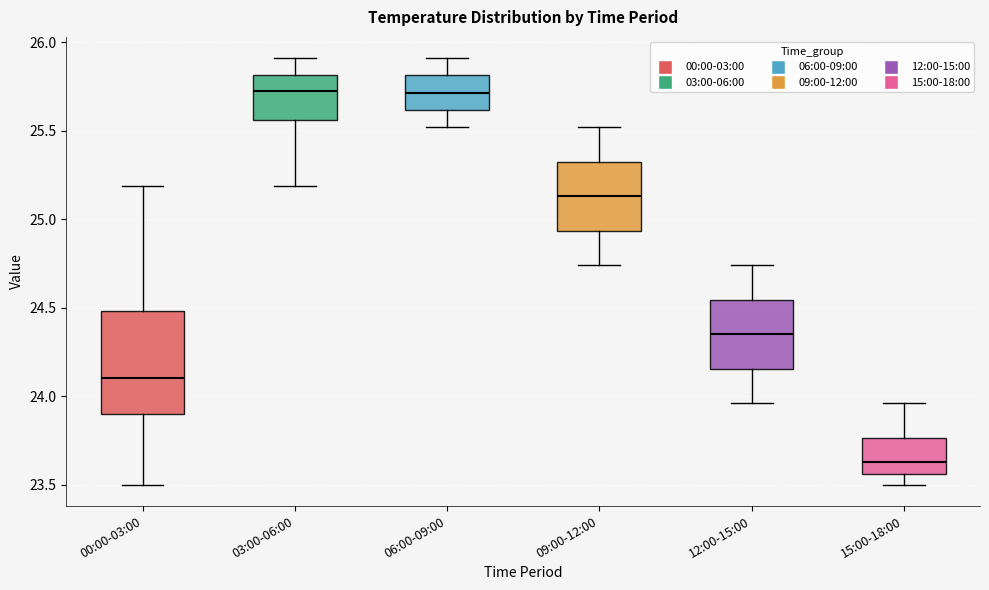

Where does the lower whisker of the box for 09:00-12:00 end on the y-axis? The values are not printed on the chart, so give them approximately, as read against the axis.

24.75